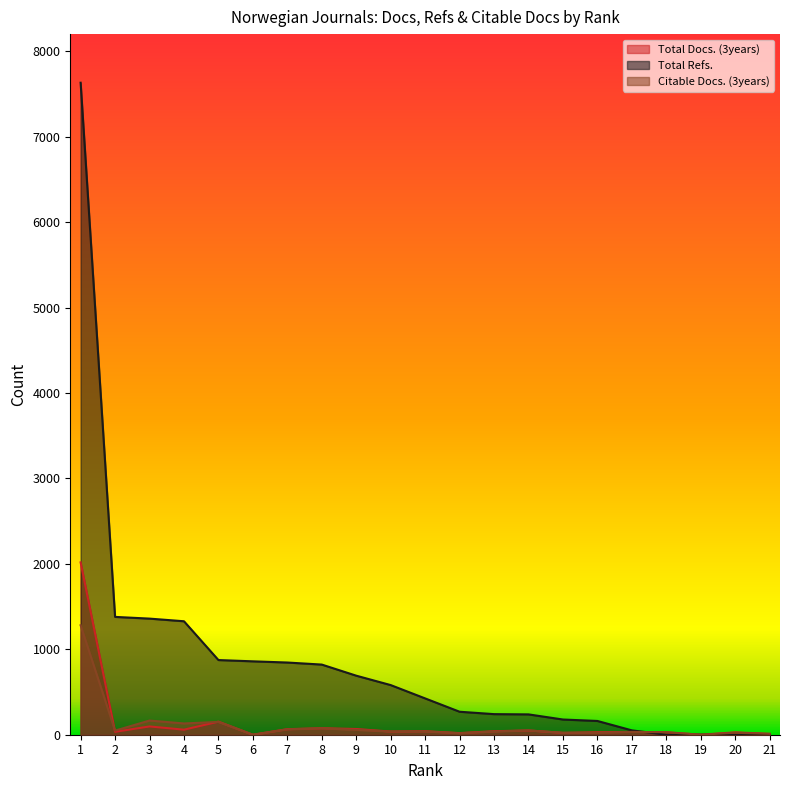

How many lines are shown in the chart?

3